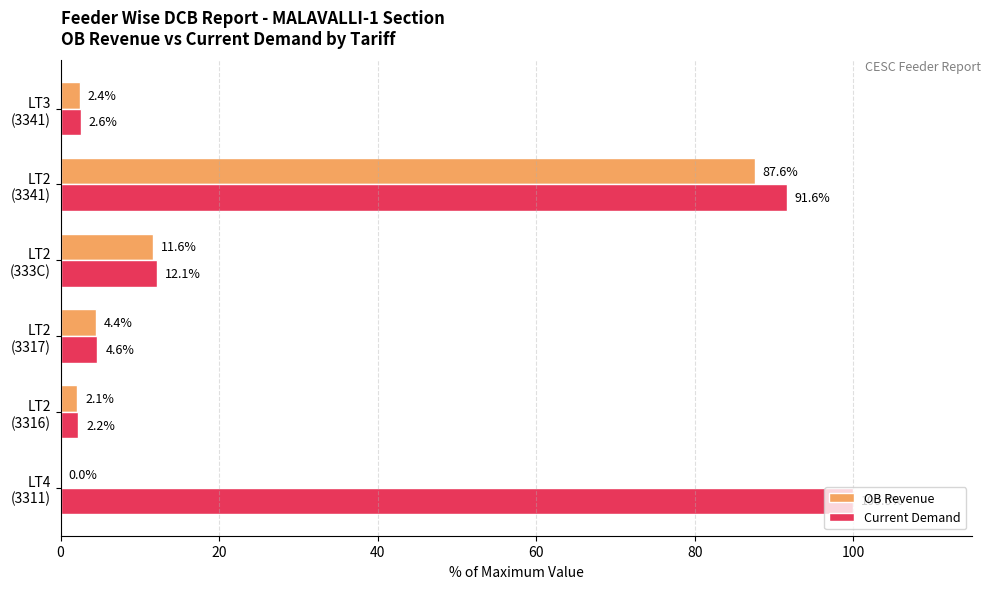

Which series has the largest total across all categories?

Current Demand